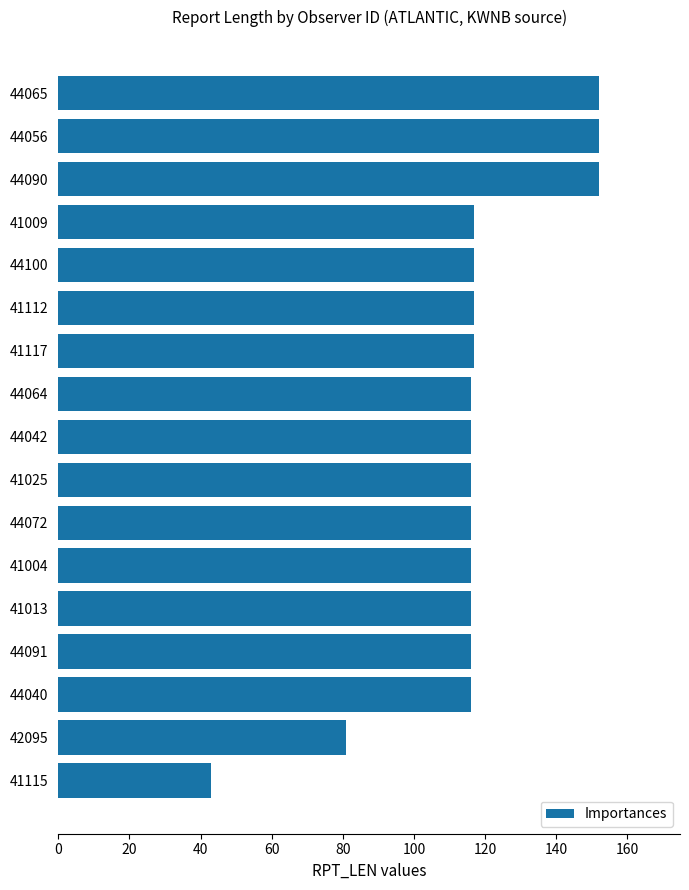

Is it true that the value at 41117 is 209?

False